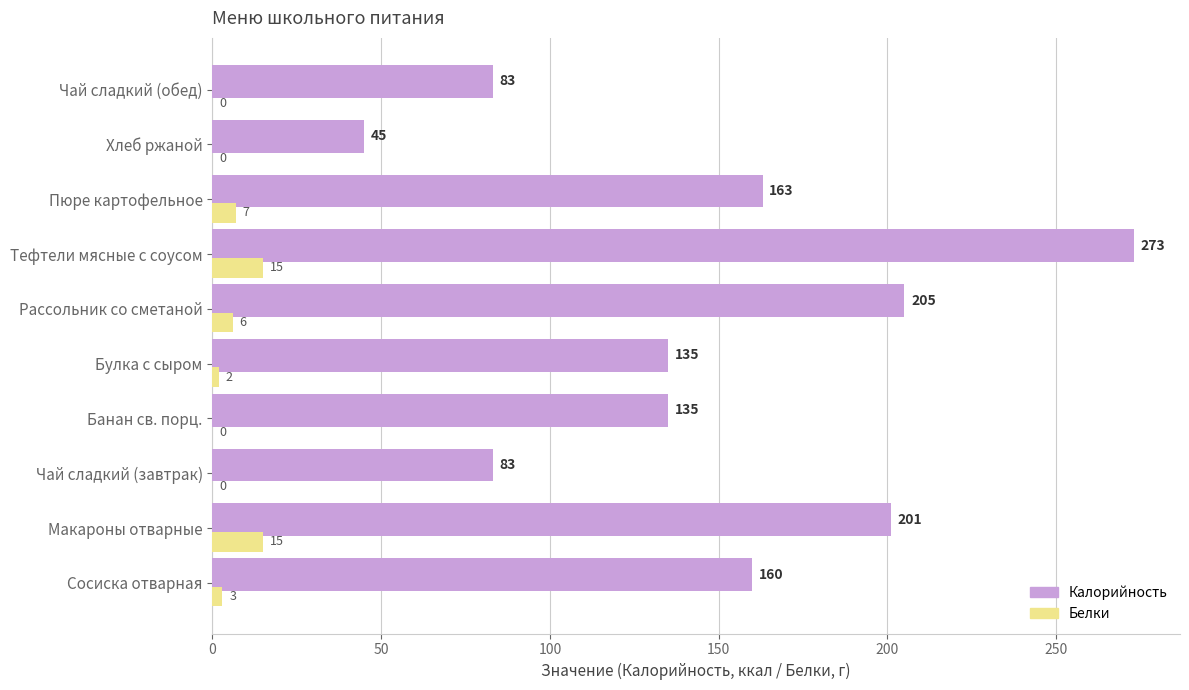

Between Банан св. порц. and Хлеб ржаной, which series saw the biggest shift?

Калорийность